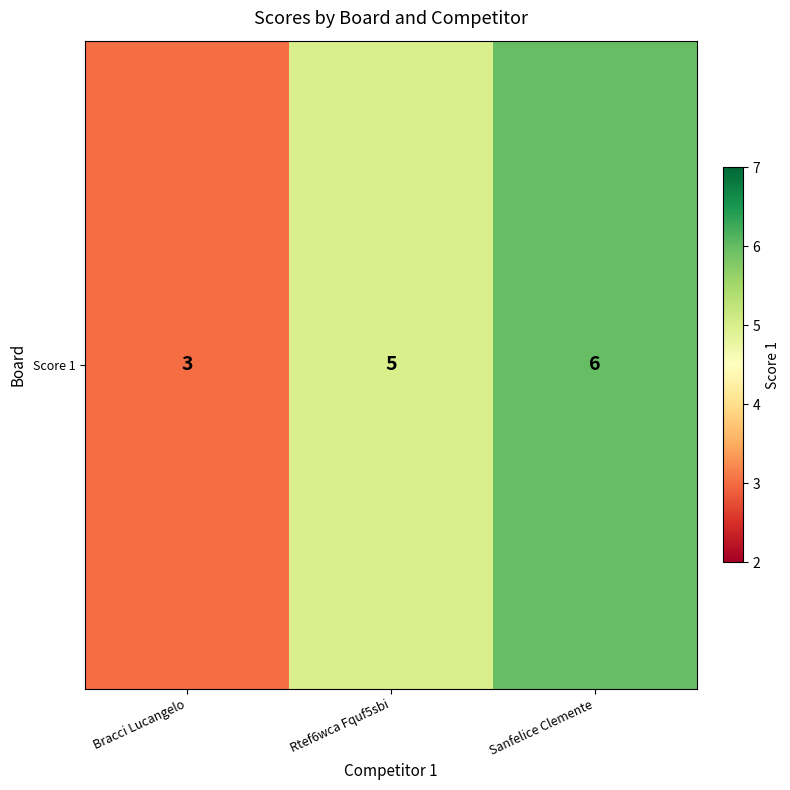

What is the minimum value shown in the chart?

3